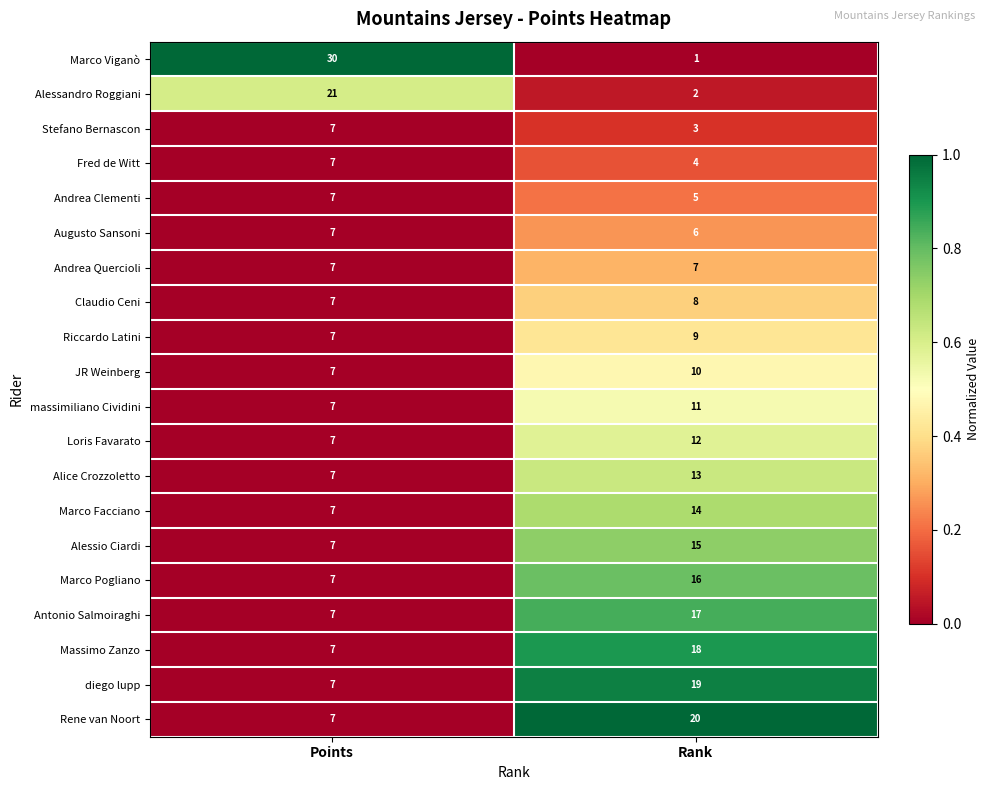

At which category is the sum across all series the highest?

Rank